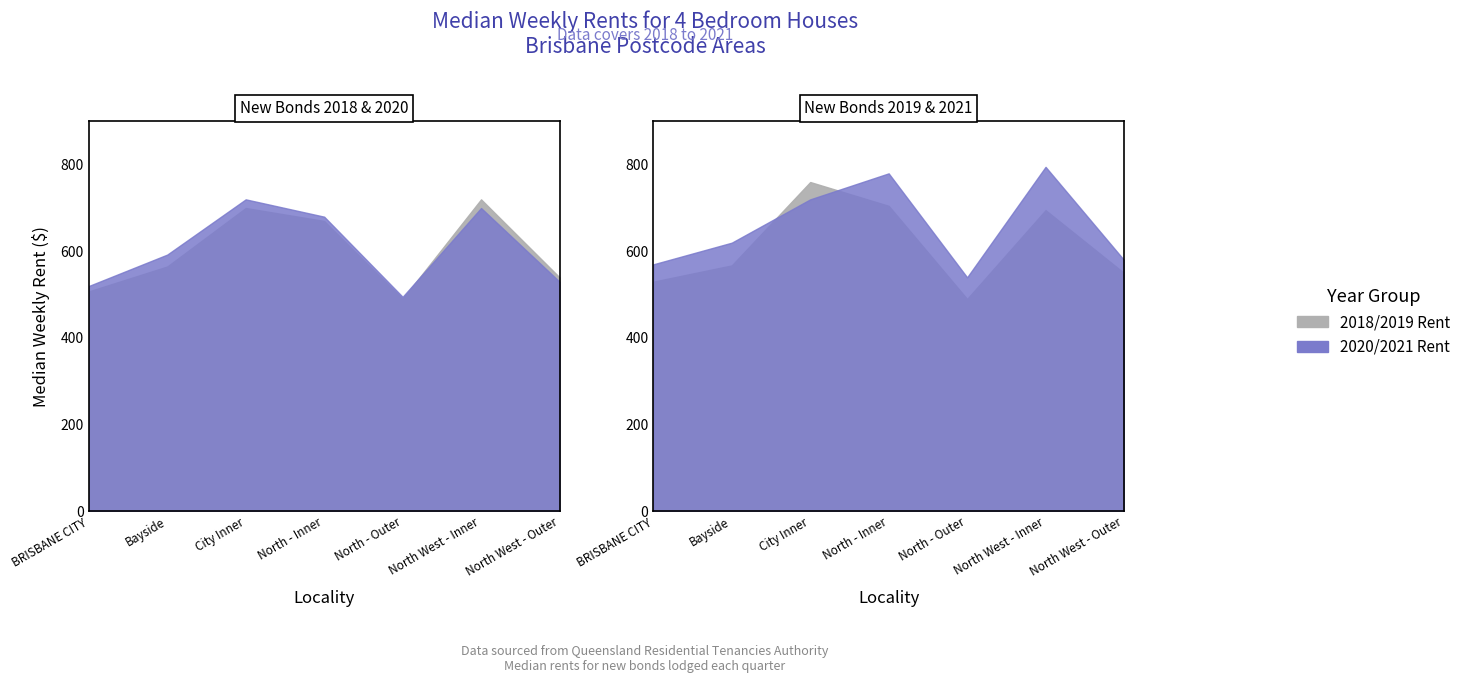

The value of Rent 2019 at North - Outer is 804.4. True or false?

False